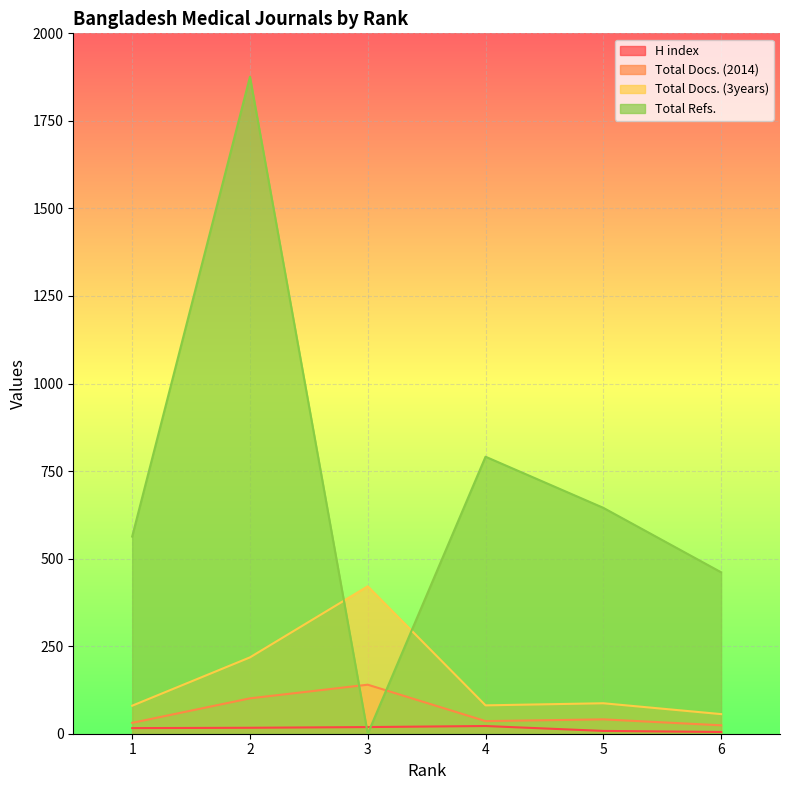

What is the sum of all Total Docs. (3years) values?

943